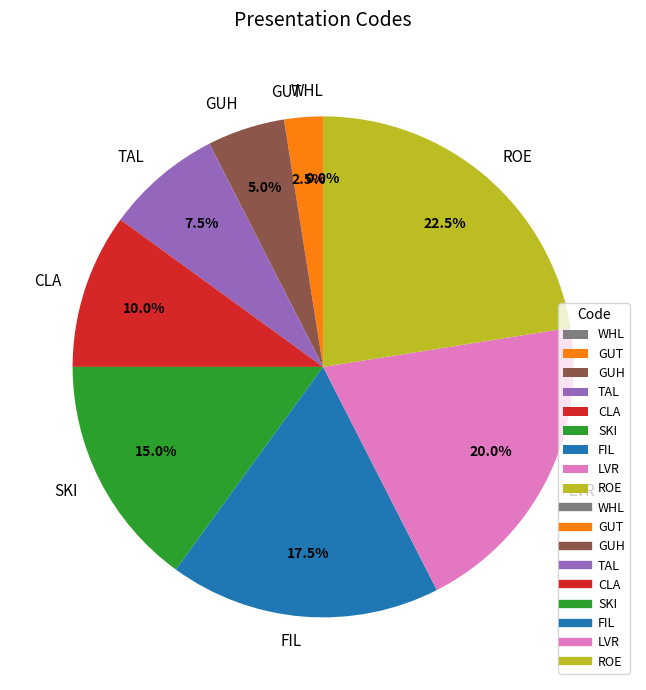

To the nearest percent, what is the difference between the largest and smallest slice percentages?

22%